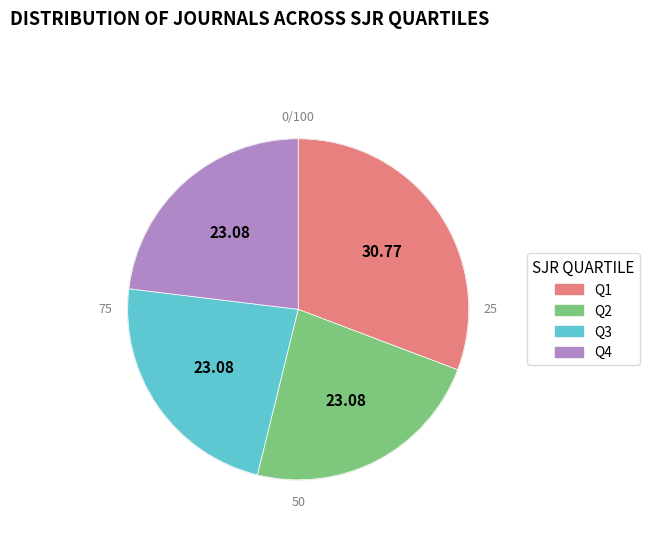

What is the total percentage of Q1 and Q4?

53.8%